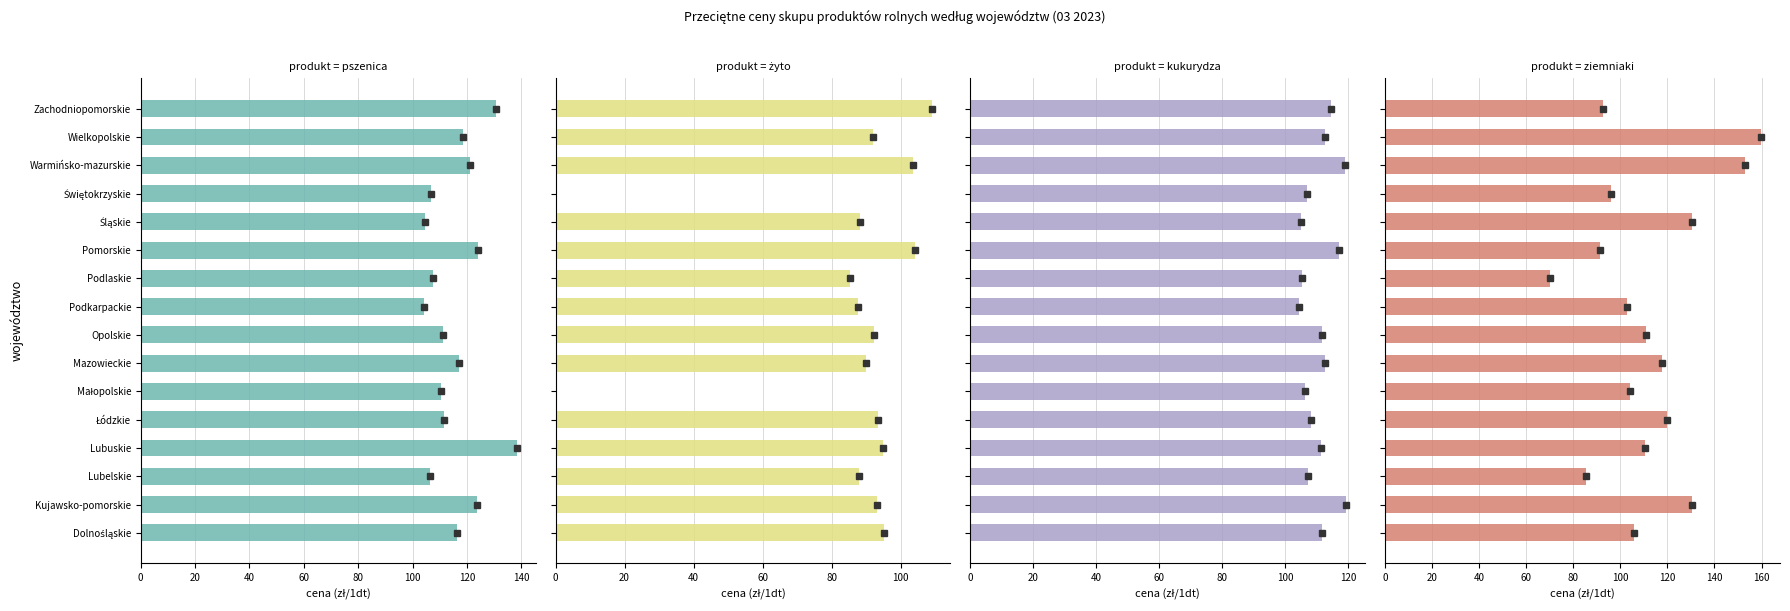

True or false: żyto has a value of 89.9 at Mazowieckie.

True